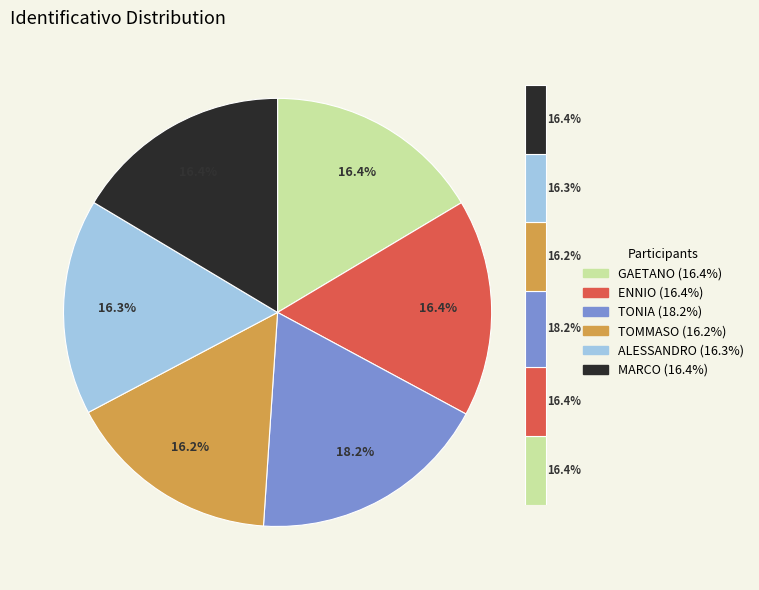

To the nearest percent, what percentage of the pie is ENNIO?

16%